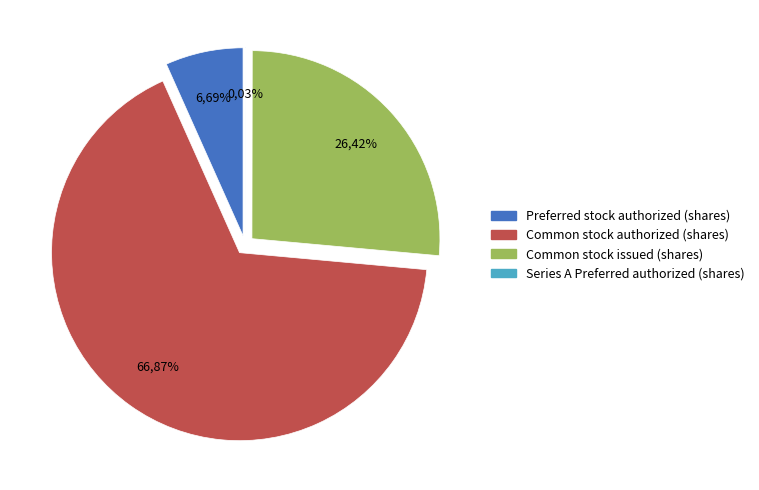

Is the sum of Common stock issued (shares) and Preferred stock issued (shares) greater than half?

No